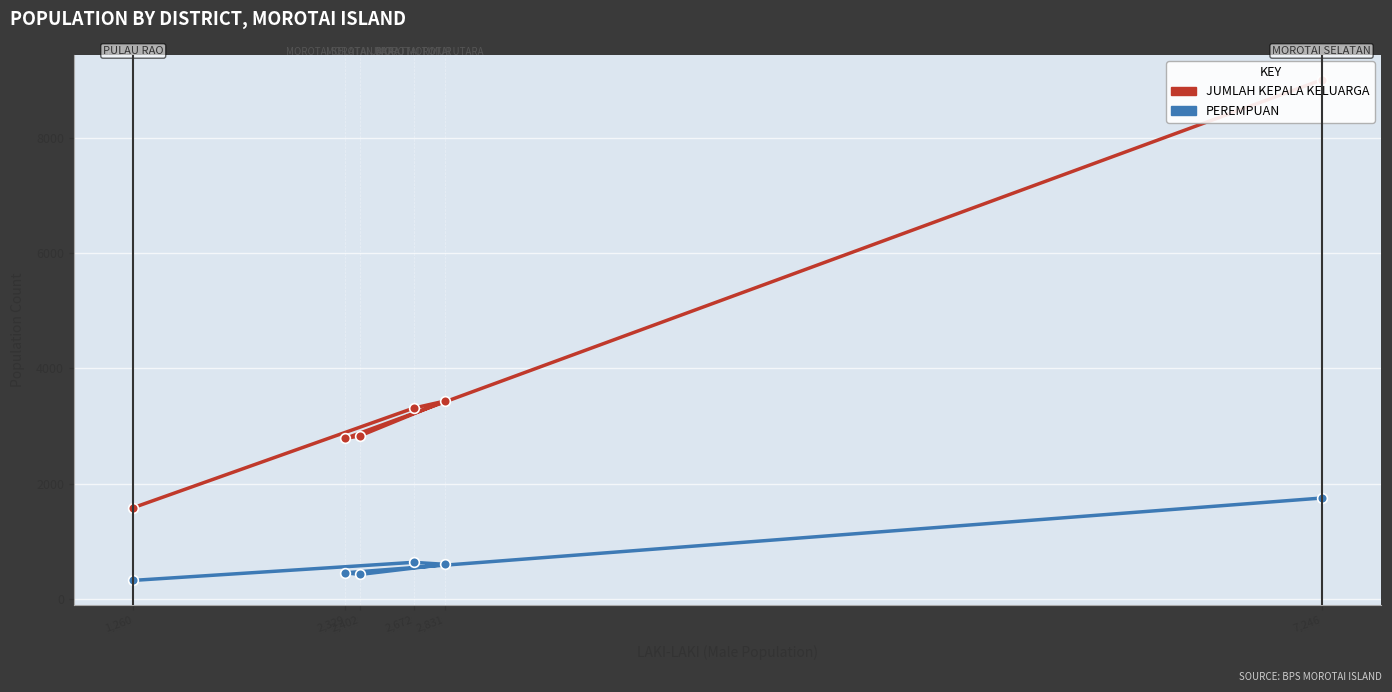

Does the chart display data point markers on the line(s)?

Yes